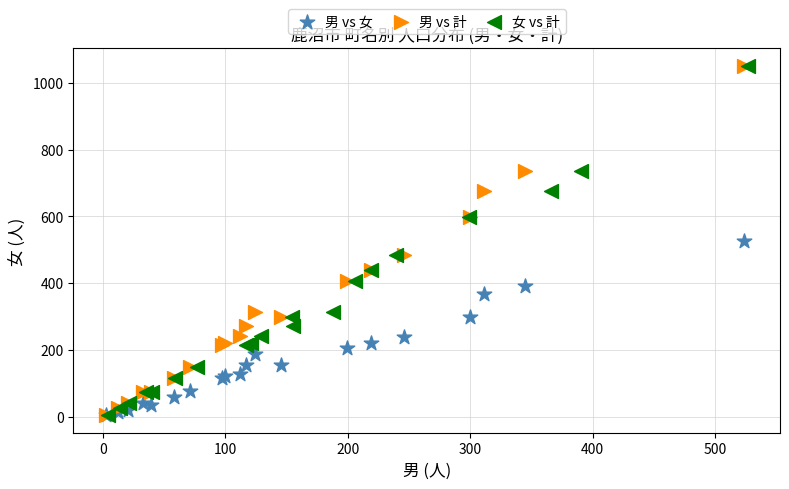

What are all the series names shown in the legend?

男 vs 女, 男 vs 計, 女 vs 計